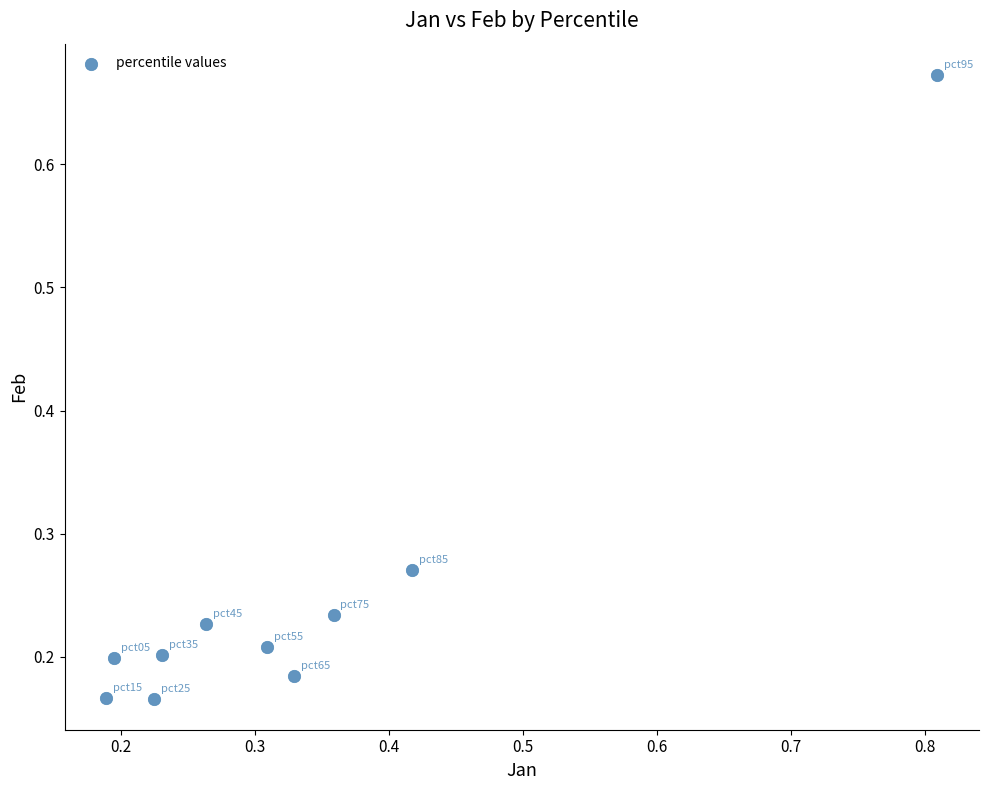

What is the range of Y values (max minus min)?

0.5